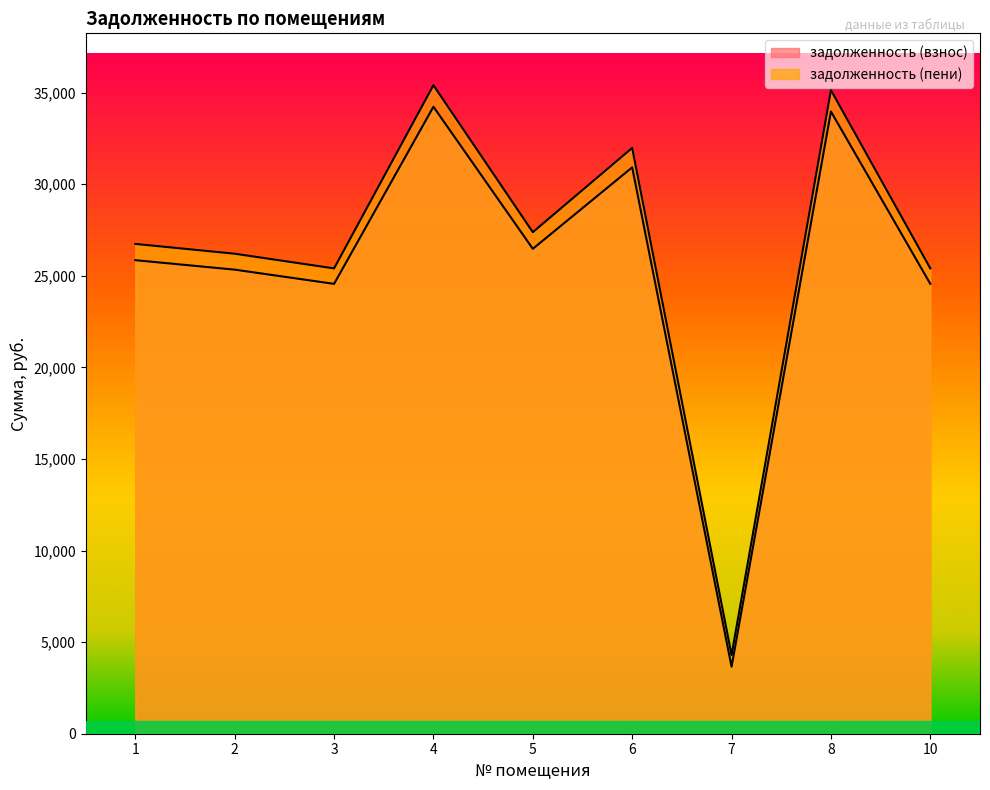

Reading right to left, what are all the values shown in this chart?

задолженность (взнос): 24561.4	33972.3	3661.2	30921.3	26474.6	34230.8	24561.4	25336.9	25854.0
задолженность (пени): 25405.0	35139.1	4297.1	31983.4	27383.9	35406.5	25405.0	26207.2	26742.0